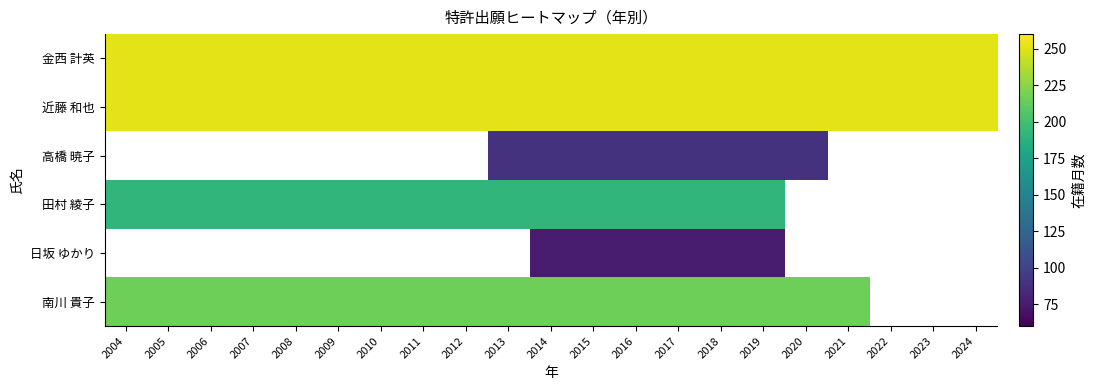

What is the lowest value of the 近藤 和也 series?

252.0